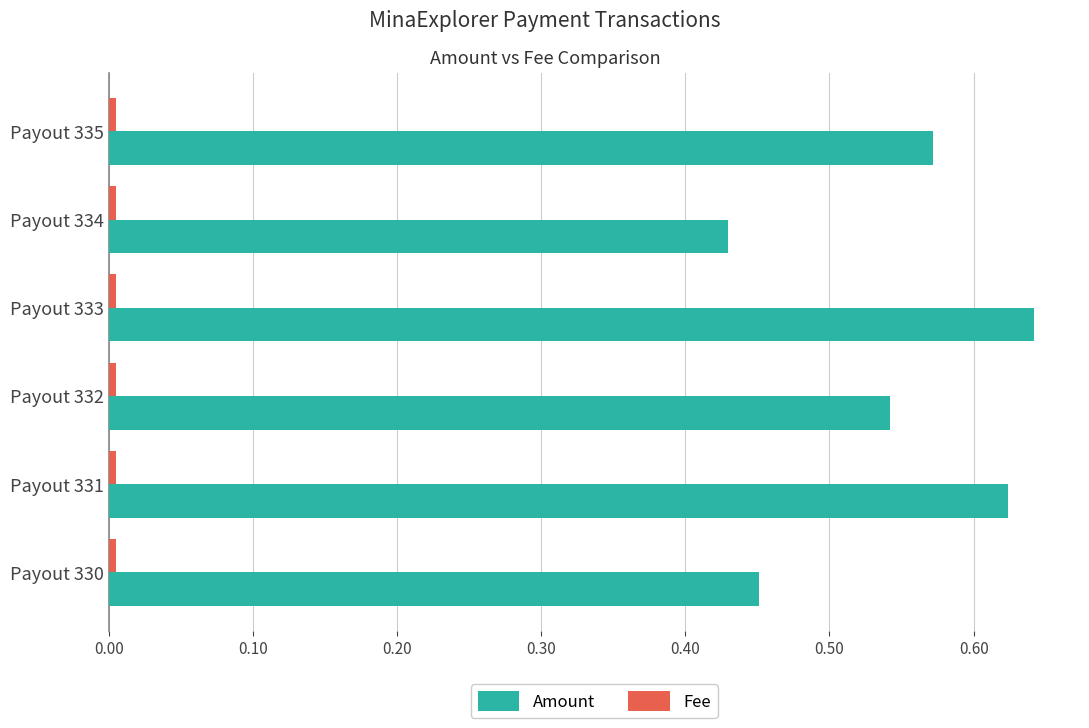

List the labels in order of Amount value, largest first.

Payout 333, Payout 331, Payout 335, Payout 332, Payout 330, Payout 334